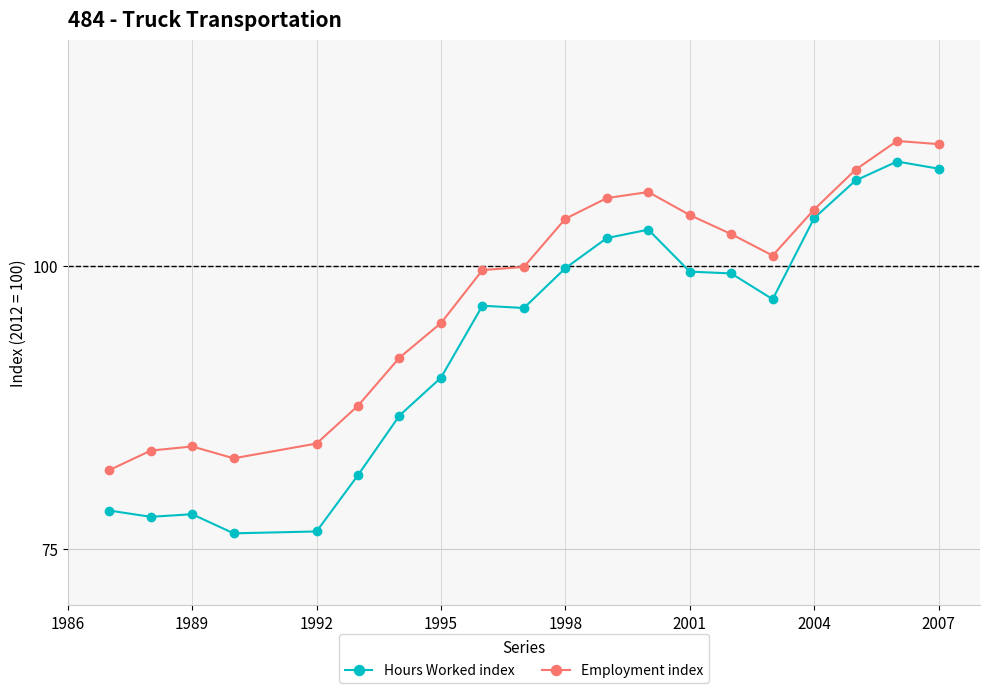

What is the difference between the second highest and second lowest values in the Employment index series?

27.8